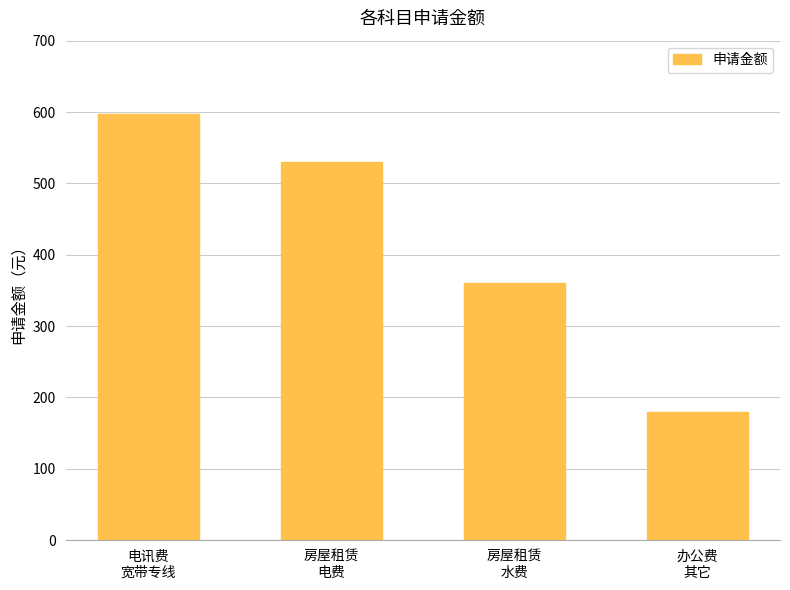

The chart shows a value of 933 at 电讯费
宽带专线. True or false?

False